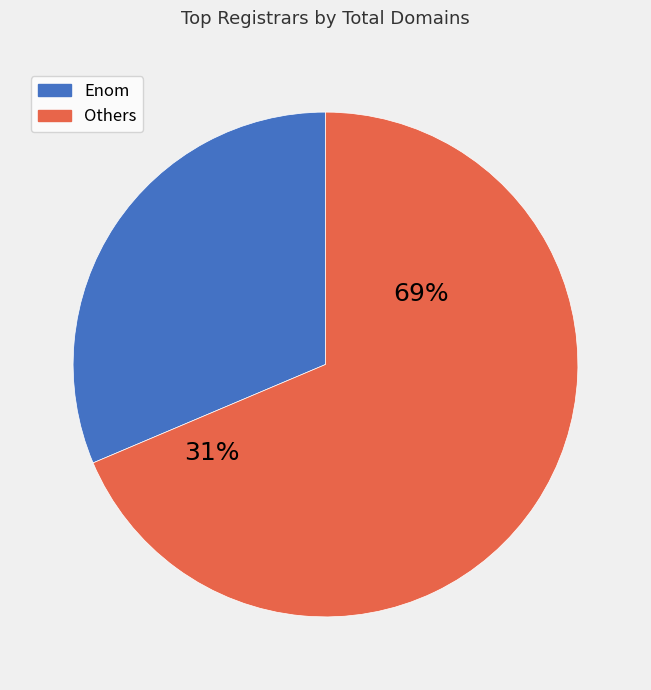

The 1&1 Internet AG slice represents 20% of the pie. True or false?

False